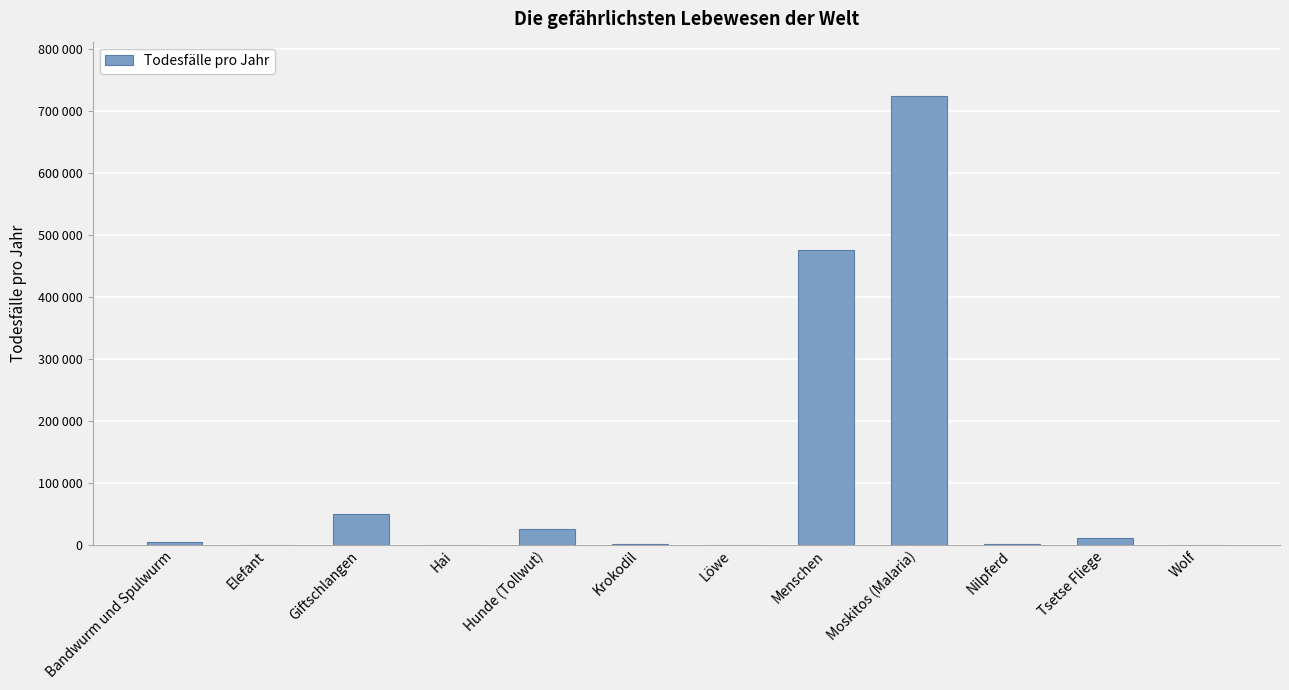

What position from the right is Hunde (Tollwut)?

8